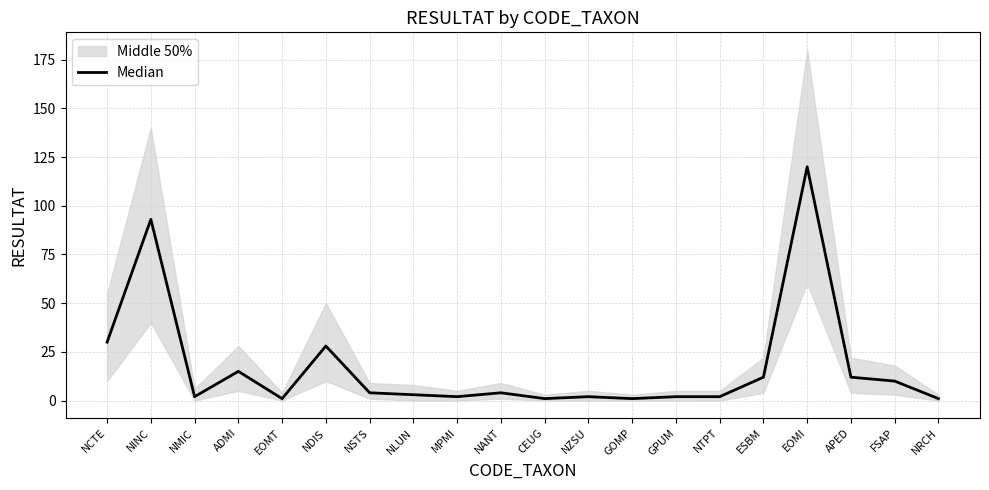

Is it true that the value at ADMI is 4?

False